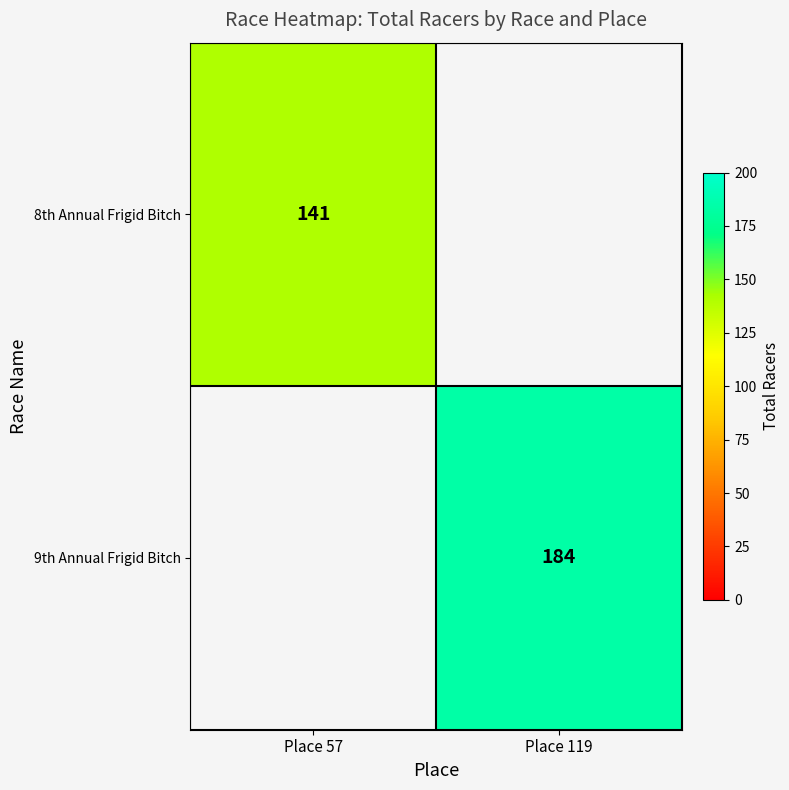

What is the maximum value shown in the chart?

184